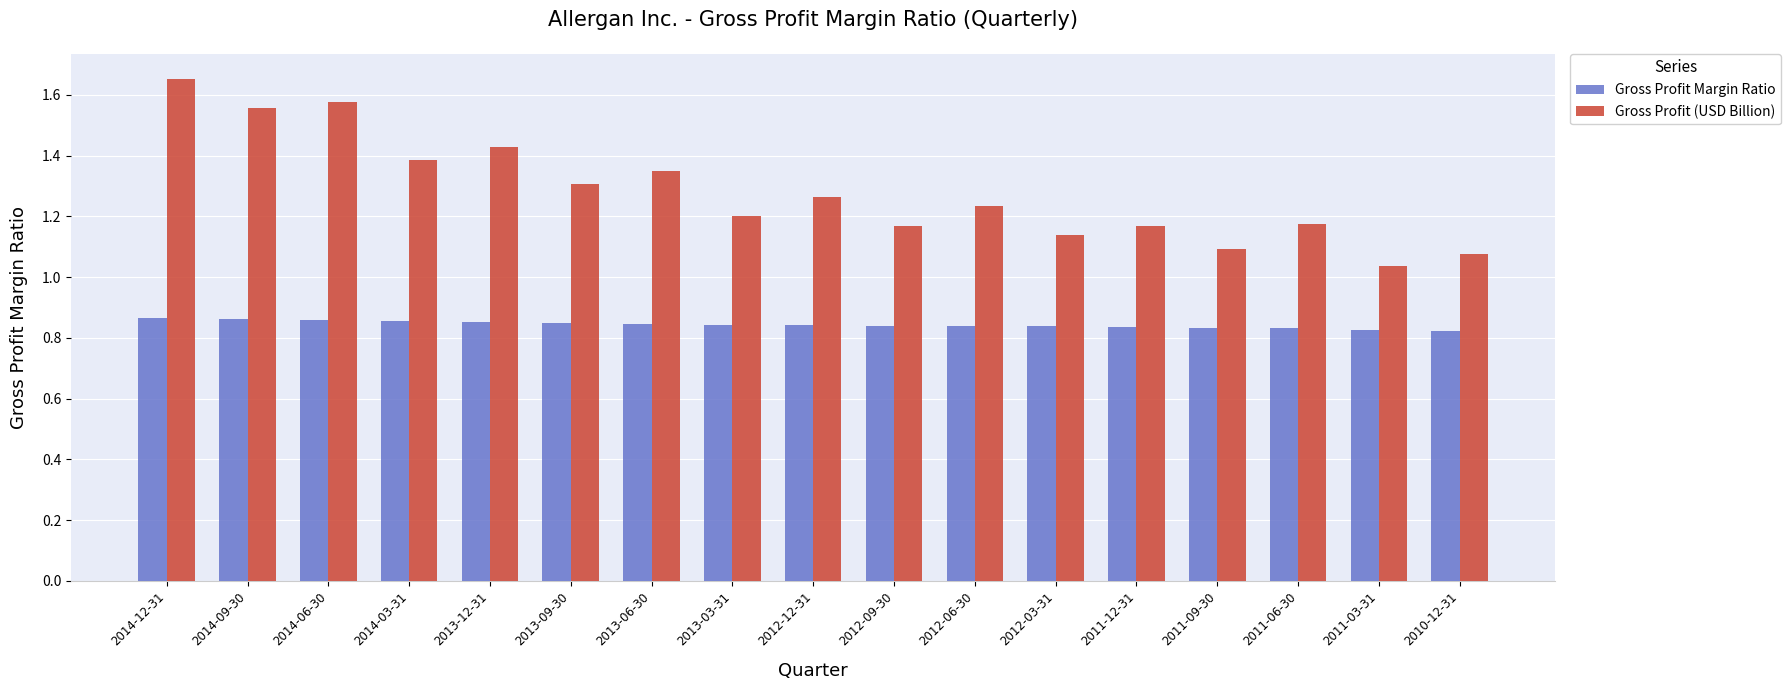

Which series has the largest range (max minus min)?

Gross Profit (USD Billion)